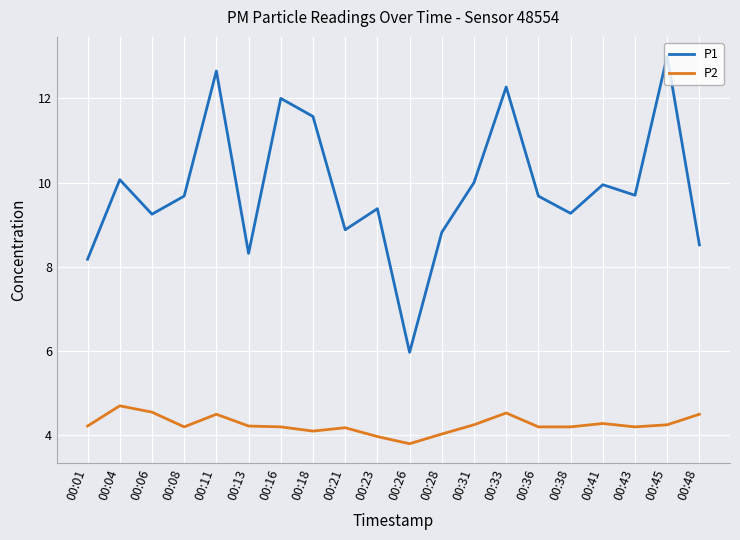

What are all the series names shown in the legend?

P1, P2